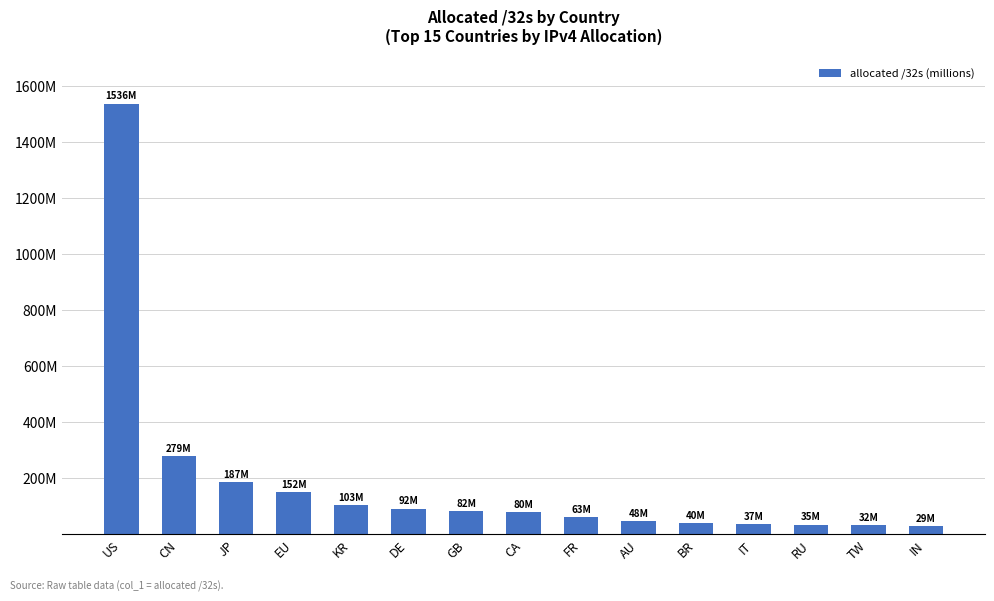

Does the chart contain any negative values?

No